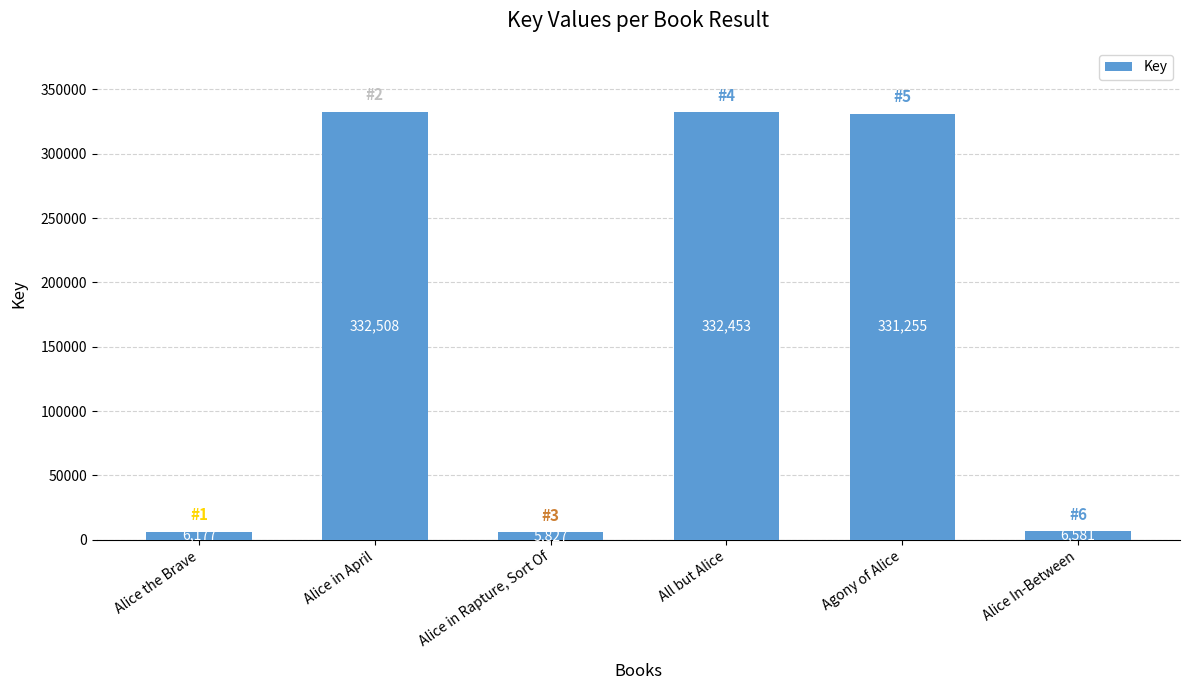

Between All but Alice and Alice the Brave, which is larger?

All but Alice